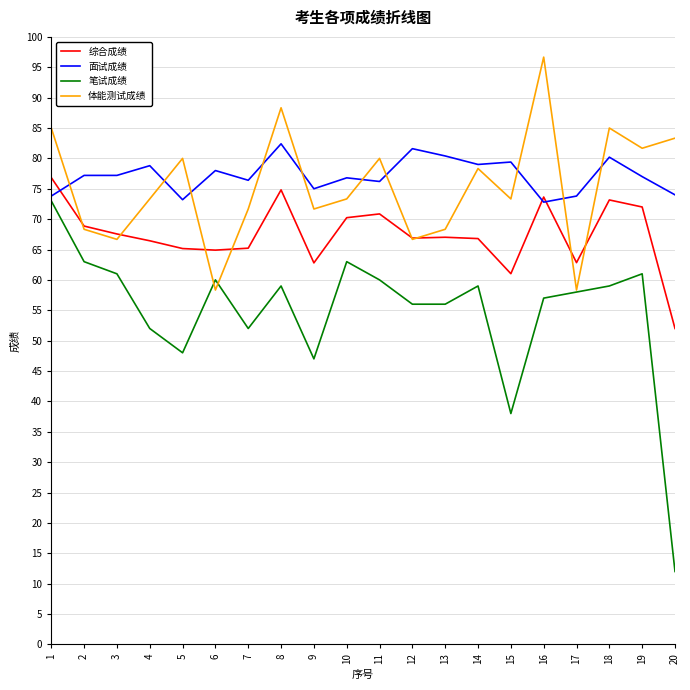

Where does the 笔试成绩 series first go above 59?

1